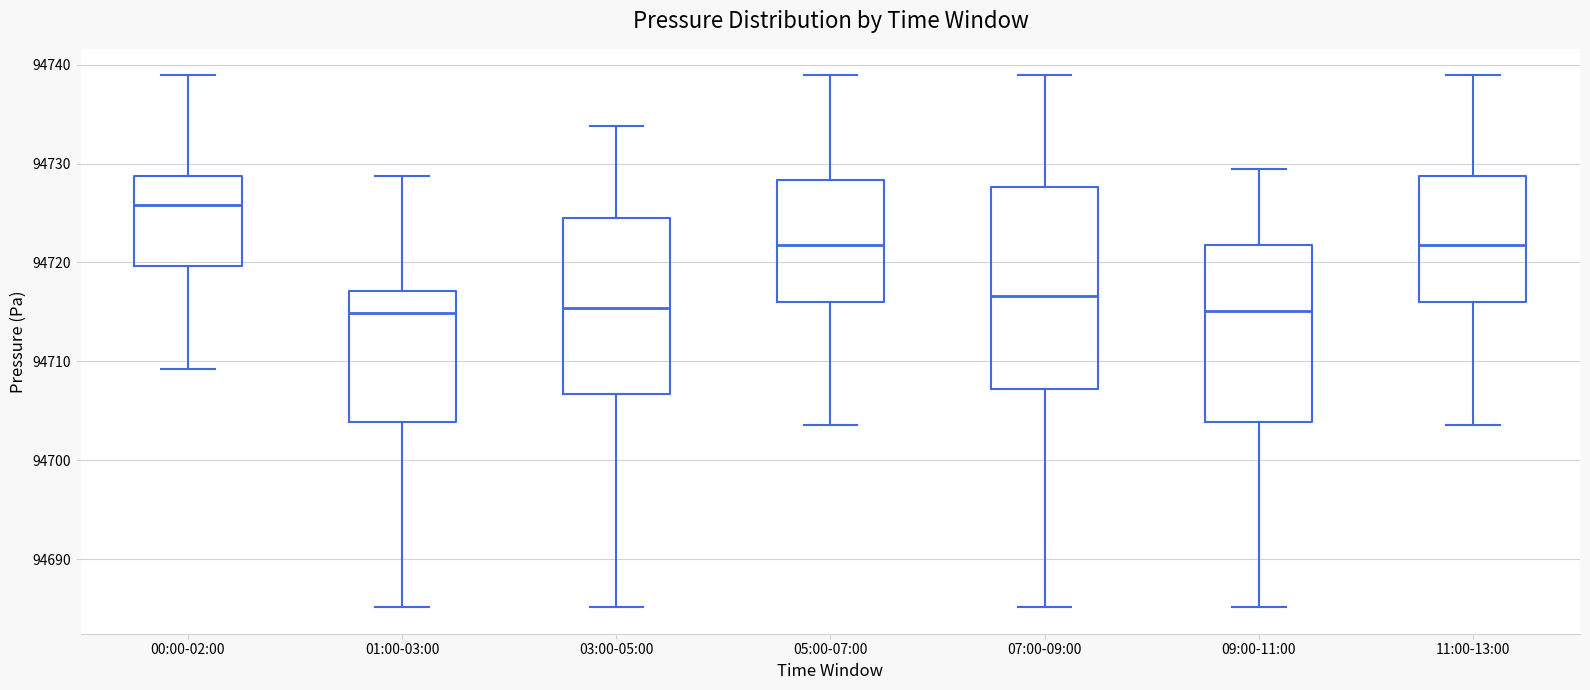

Which box's median line is the highest?

00:00-02:00